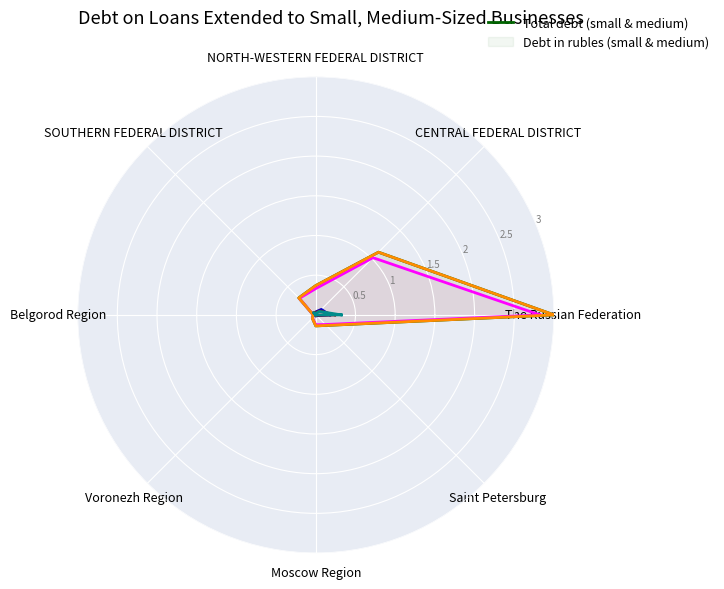

Is it true that Total debt (small & medium) equals 3.0 at The Russian Federation?

True